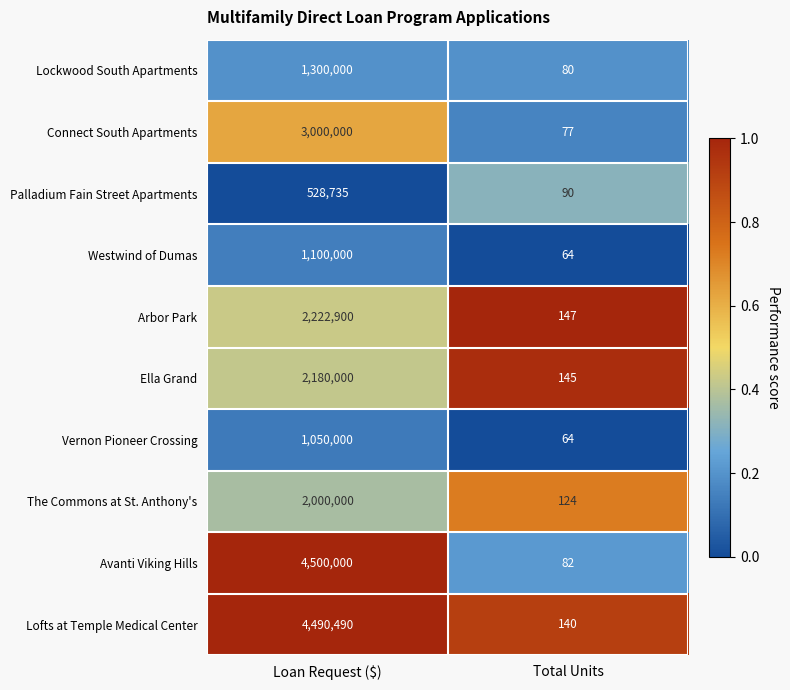

Which series has the largest total across all categories?

Avanti Viking Hills